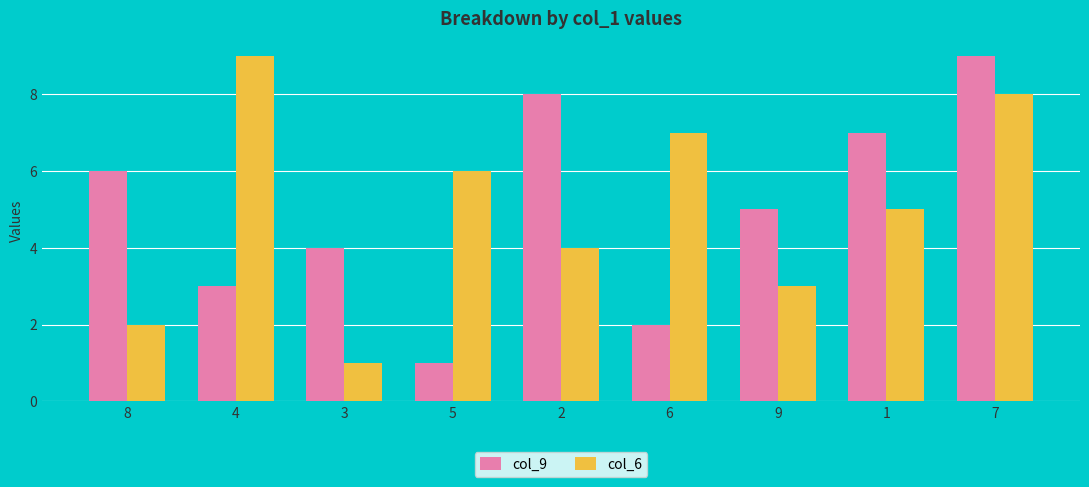

Is the value of col_9 at 3 greater than the value of col_6 at 6?

No